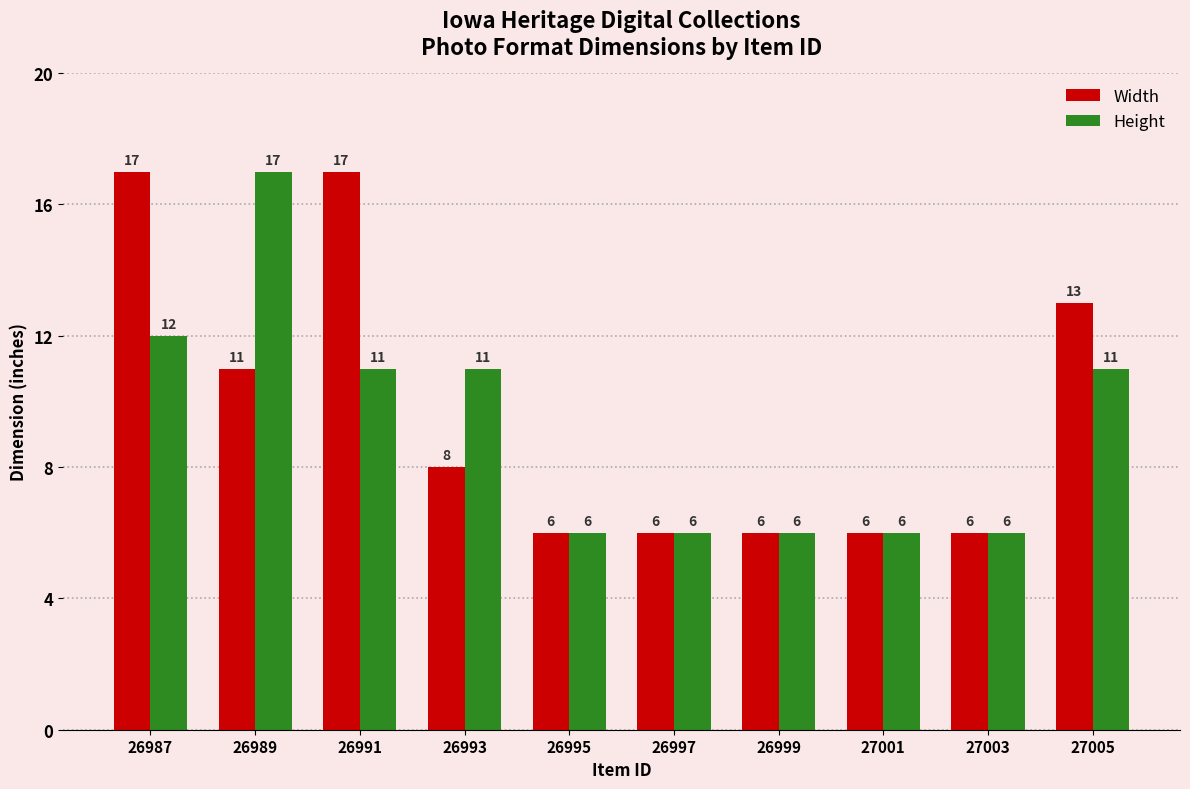

Are the bars grouped side by side (vs. stacked)?

Yes